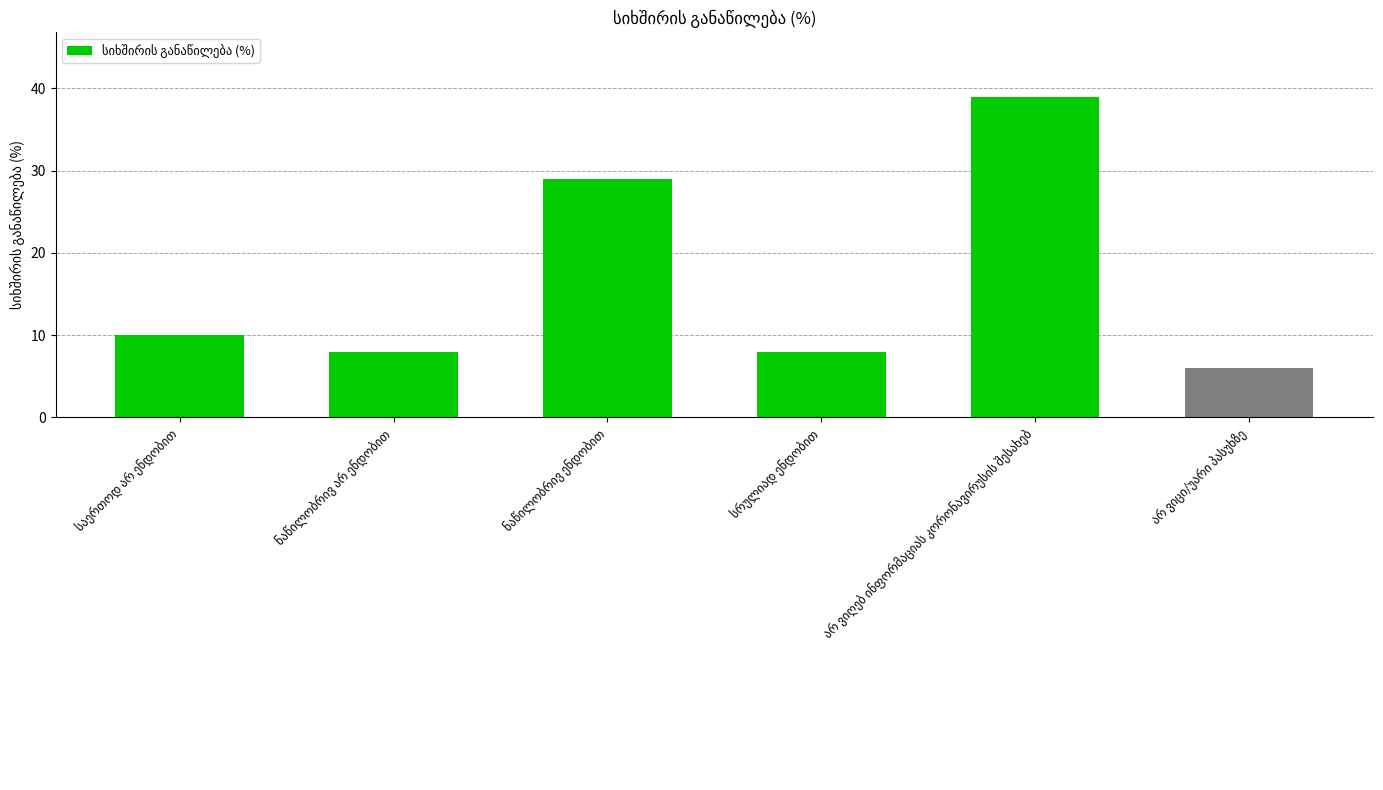

What is the greatest value displayed?

39